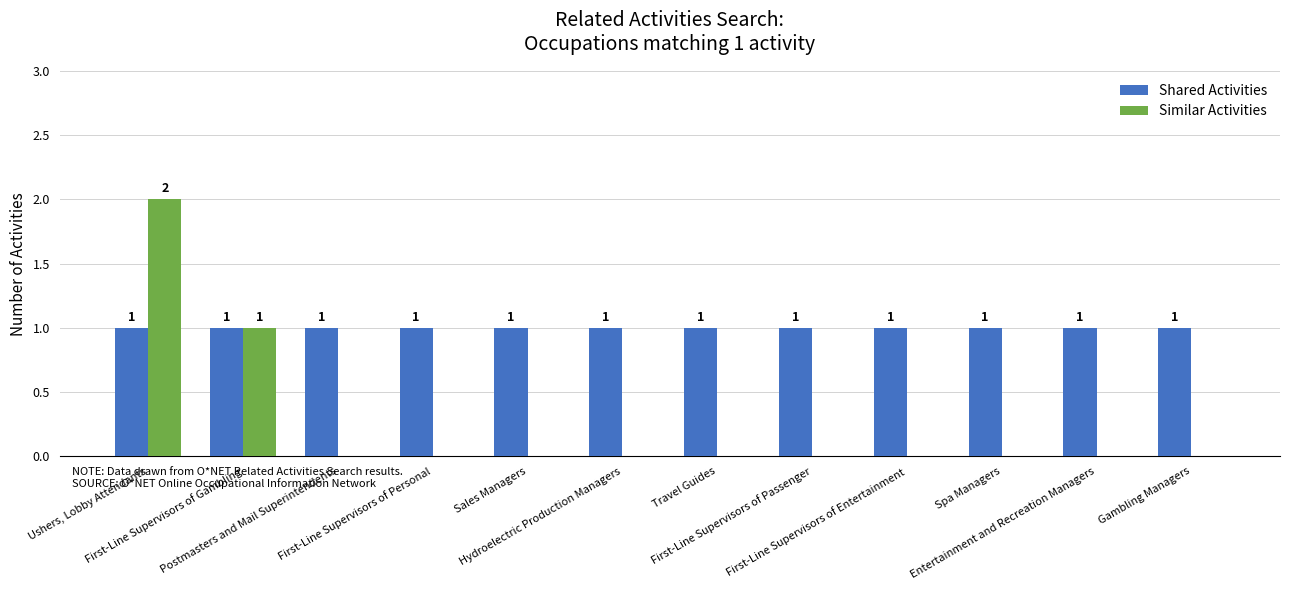

Which series has the largest total across all categories?

Shared Activities